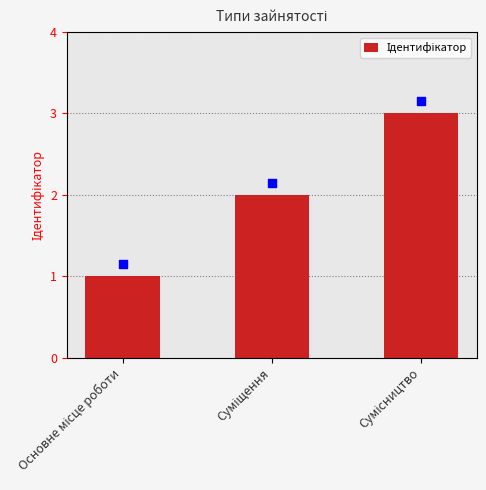

What is the ratio of the value at Сумісництво to the value at Основне місце роботи?

3.0